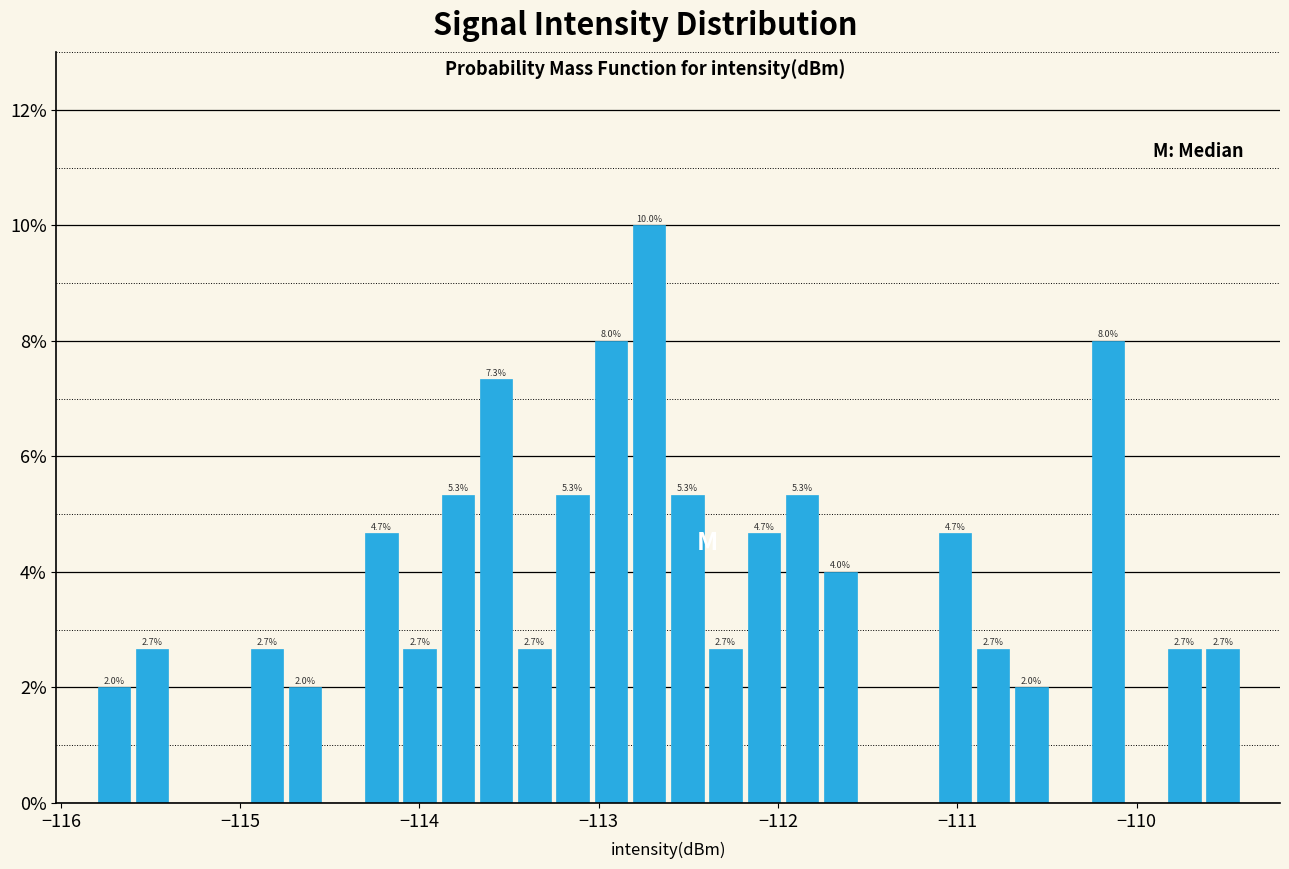

Read against the x-axis, roughly where is the centre of the tallest bar?

-112.7